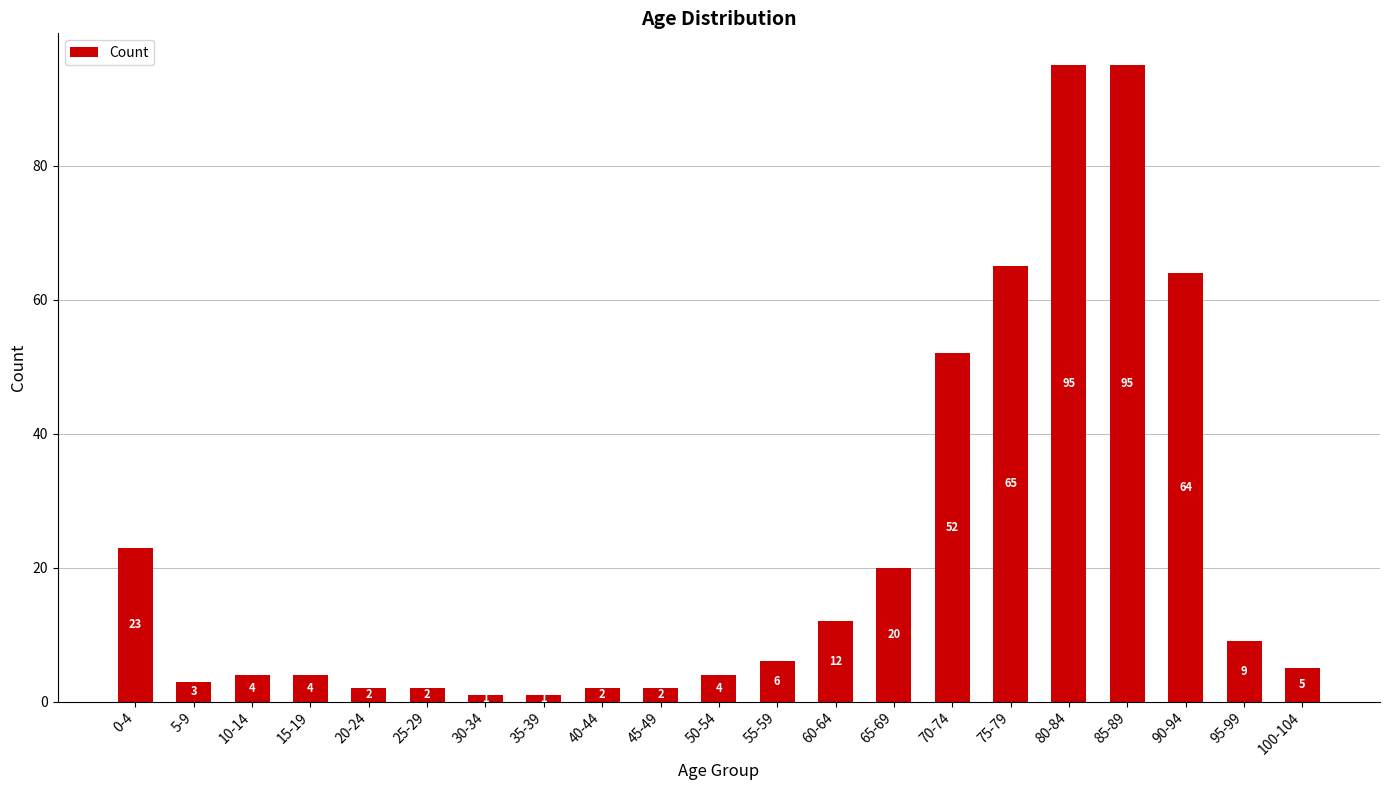

What is the label of the 17th bar from the left?

80-84